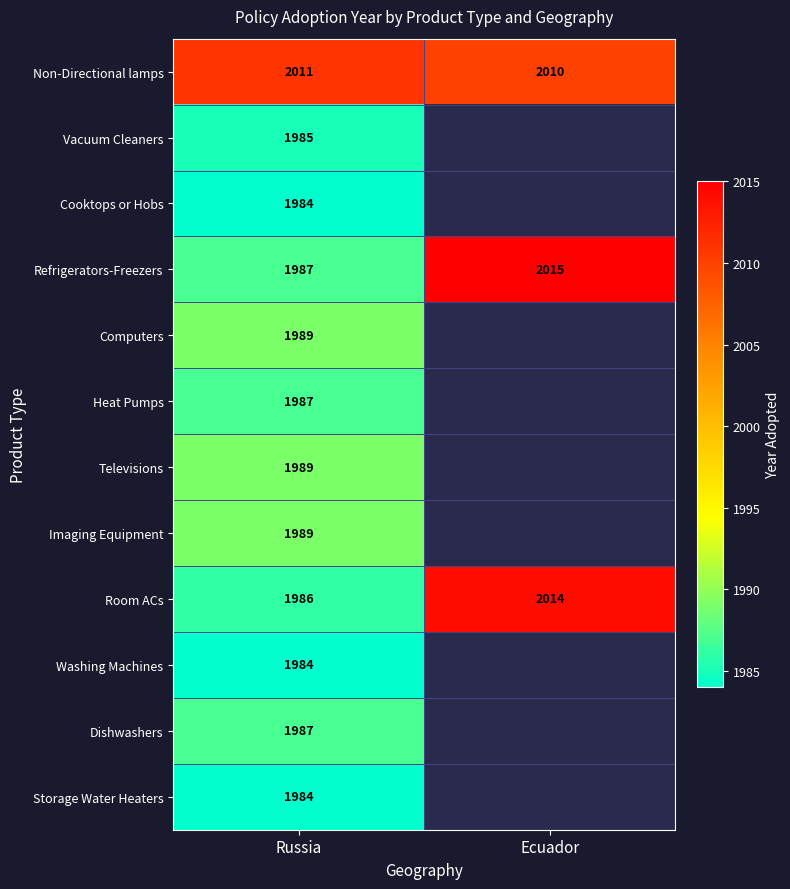

What is the total value across all series at Russia?

23862